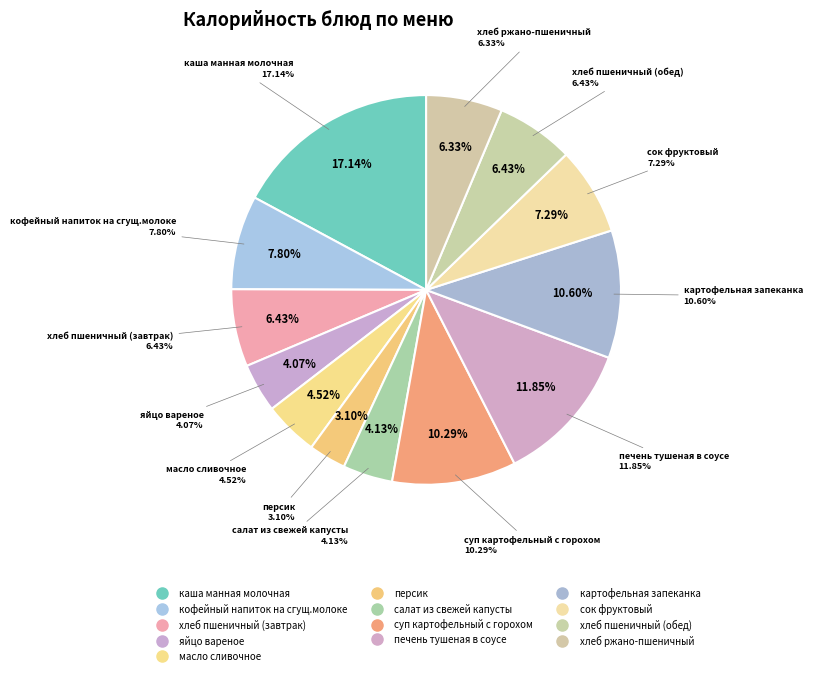

Do салат из свежей капусты and хлеб ржано-пшеничный together represent more than half of the pie?

No